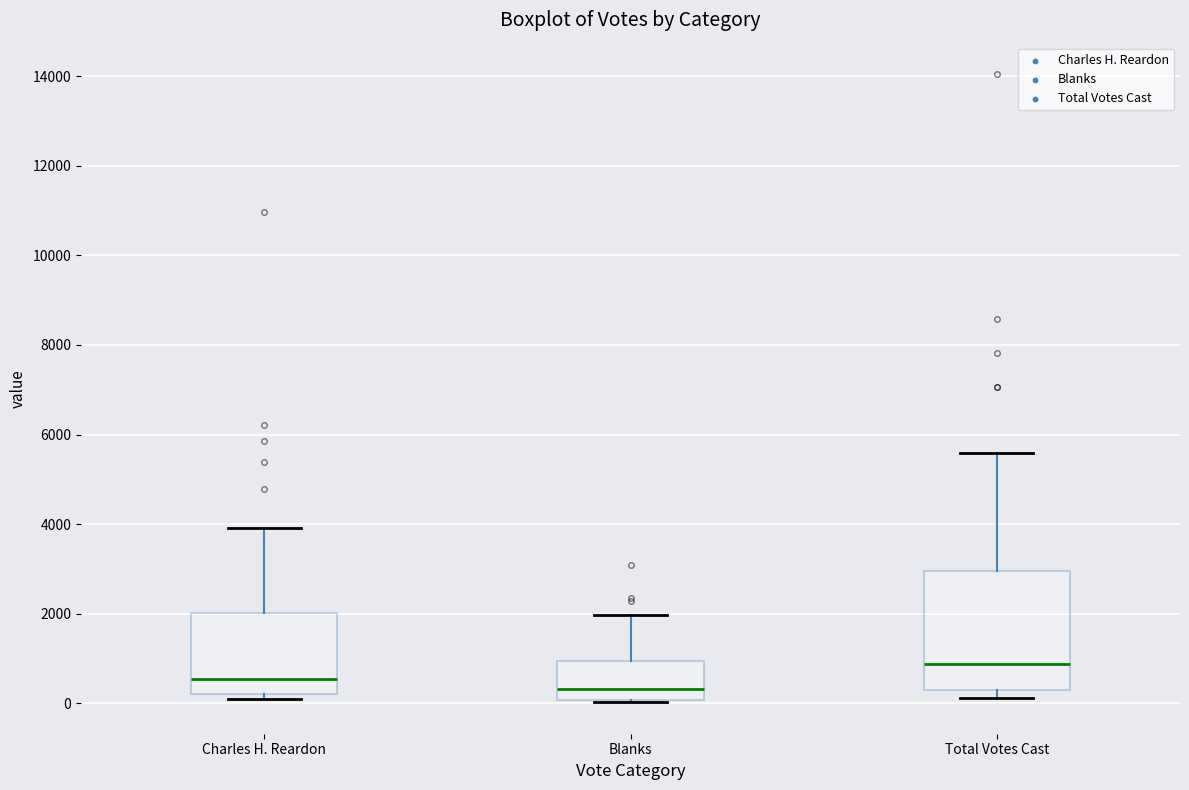

Which box is the tallest, from its lower edge to its upper edge?

Total Votes Cast